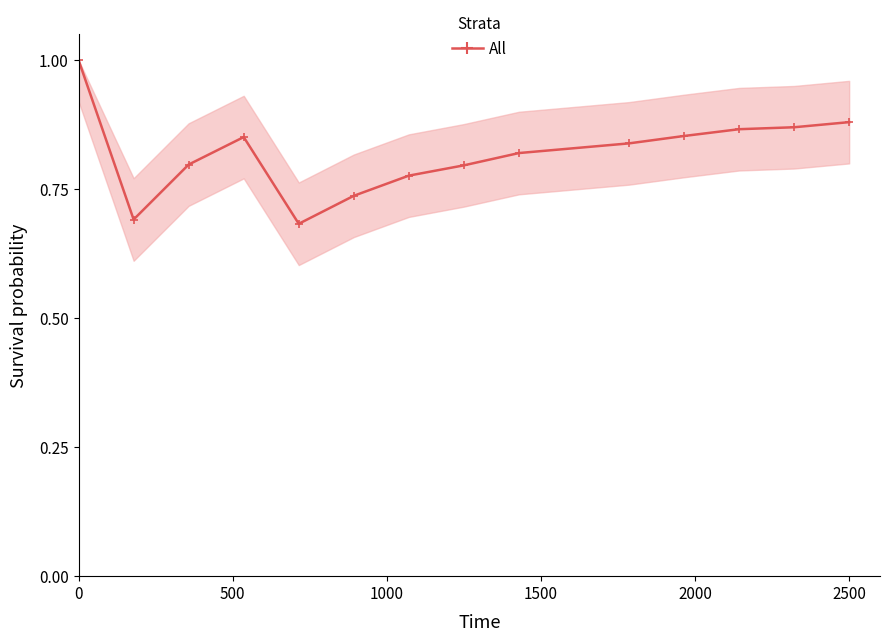

What is the value of the 1st point from the left?

1.0